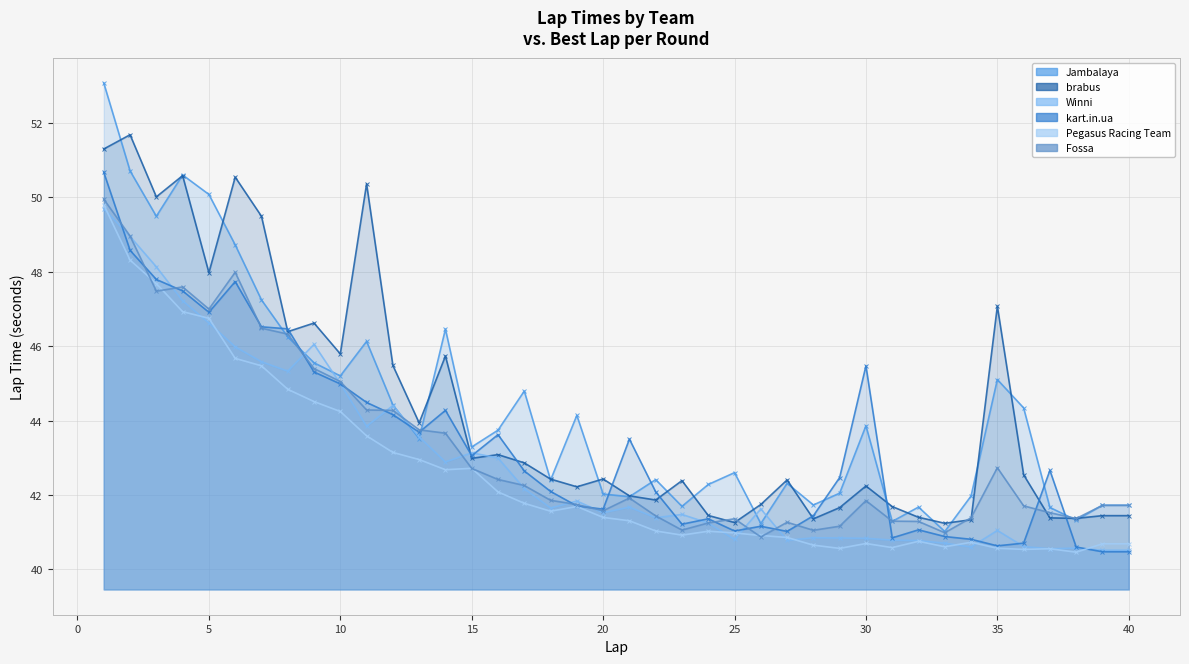

Rank the categories by kart.in.ua value from highest to lowest.

1, 2, 3, 6, 4, 5, 7, 8, 30, 9, 10, 11, 14, 12, 13, 16, 21, 15, 37, 17, 29, 18, 22, 19, 20, 28, 24, 23, 26, 32, 25, 27, 33, 31, 34, 36, 35, 38, 39, 40